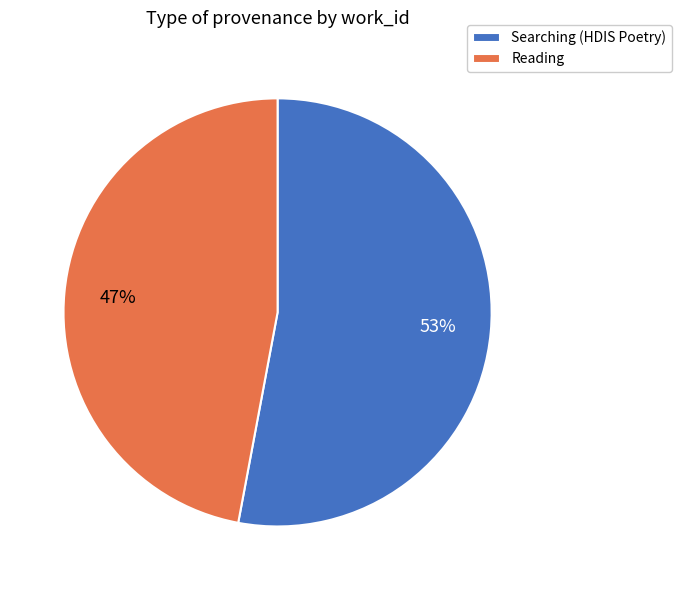

Is the sum of Reading and Searching (HDIS Poetry) greater than half?

Yes